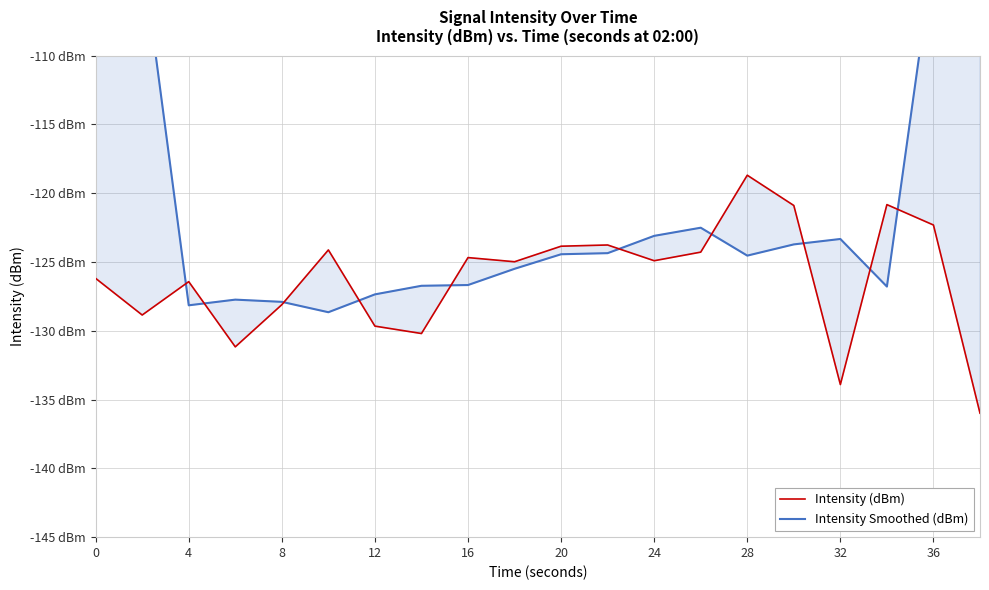

Does the chart display data point markers on the line(s)?

No